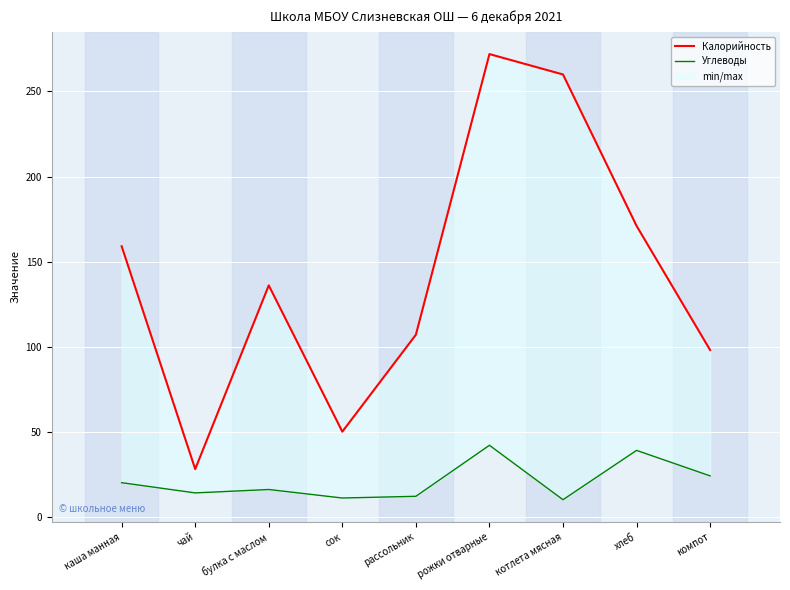

What is the sum of the Углеводы values at булка с маслом and хлеб?

55